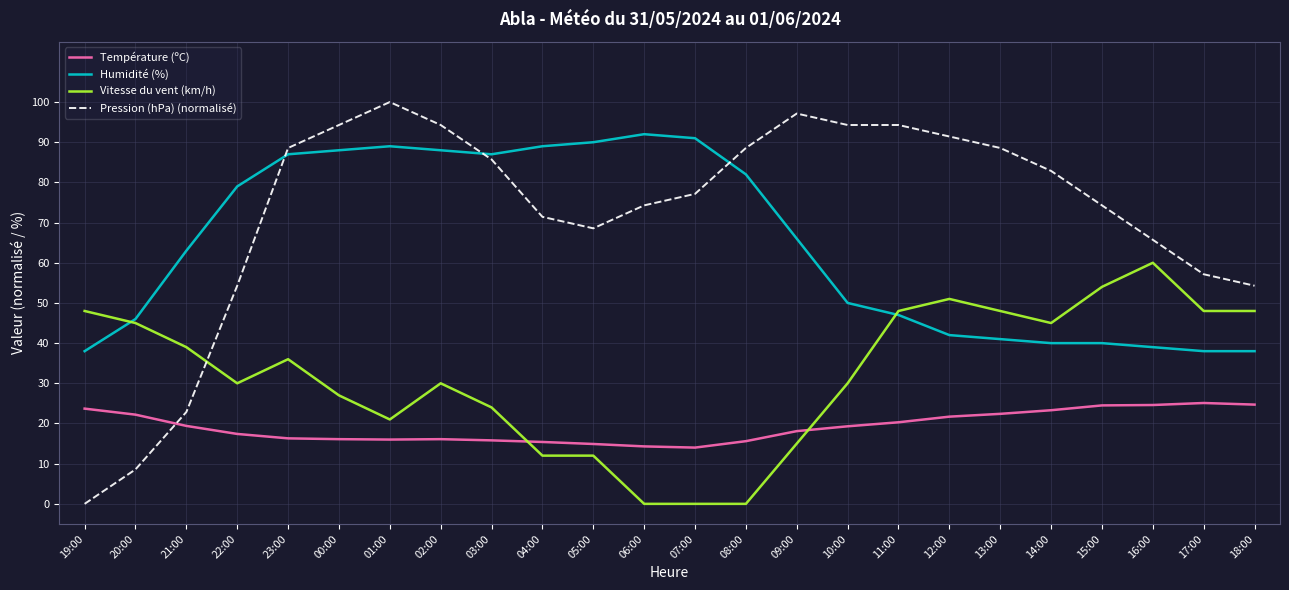

Rank the series by their maximum value, from highest to lowest.

Pression (hPa) (normalisé), Humidité (%), Vitesse du vent (km/h), Température (ºC)